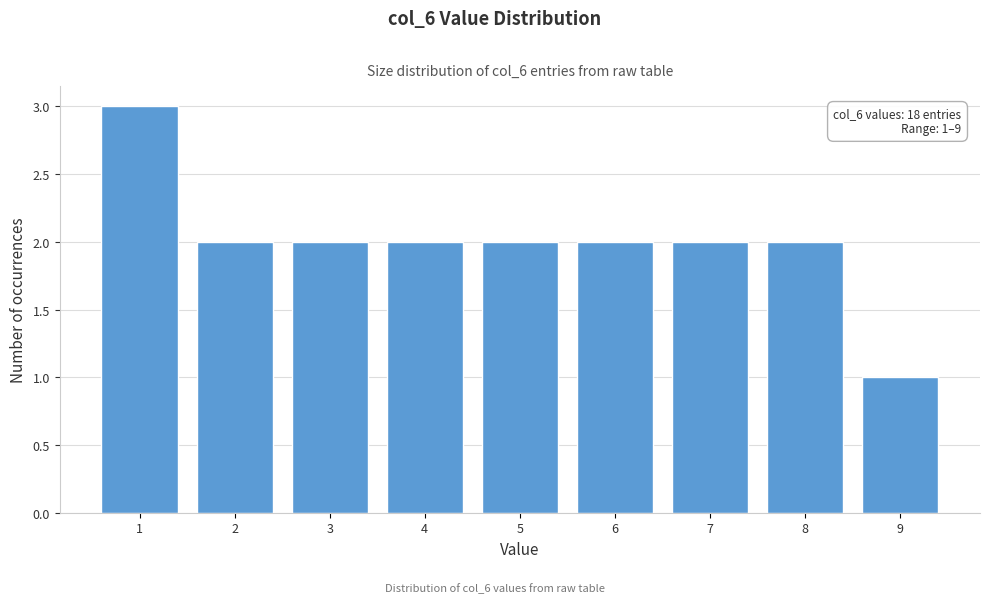

Over which range of the x-axis is the bar tallest?

0.5 to 1.5